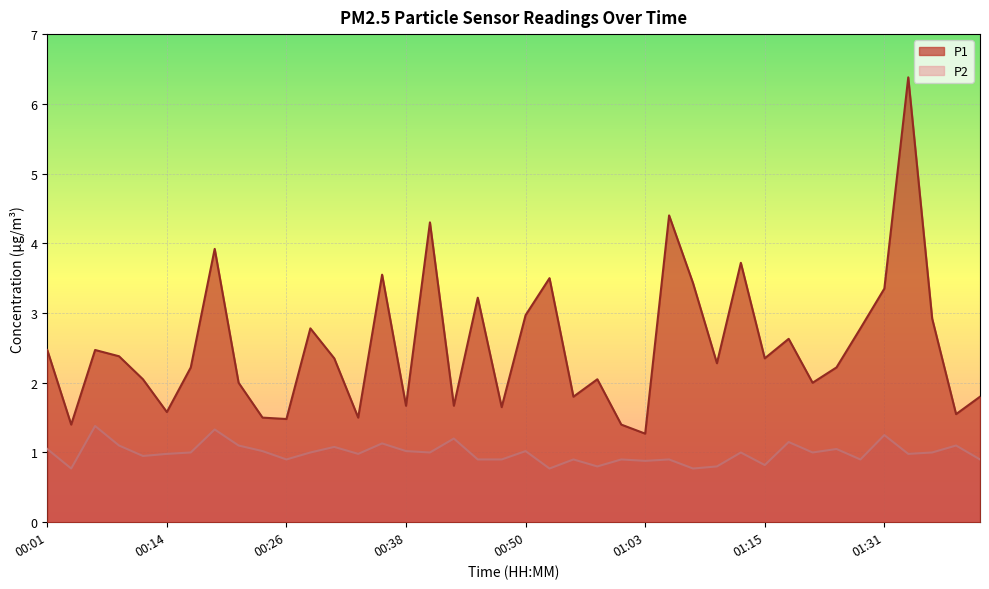

Is it true that P2 equals 0.3 at 01:08?

False